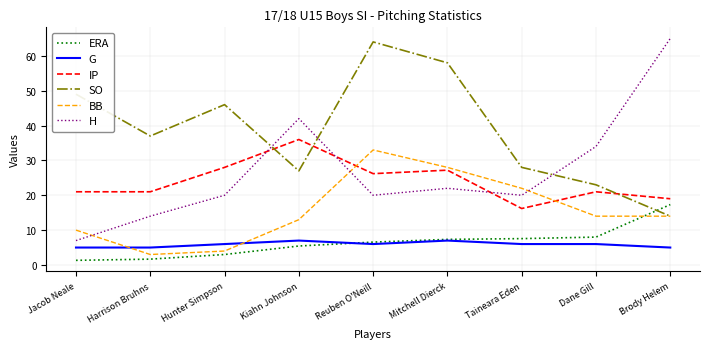

How many lines are shown in the chart?

6